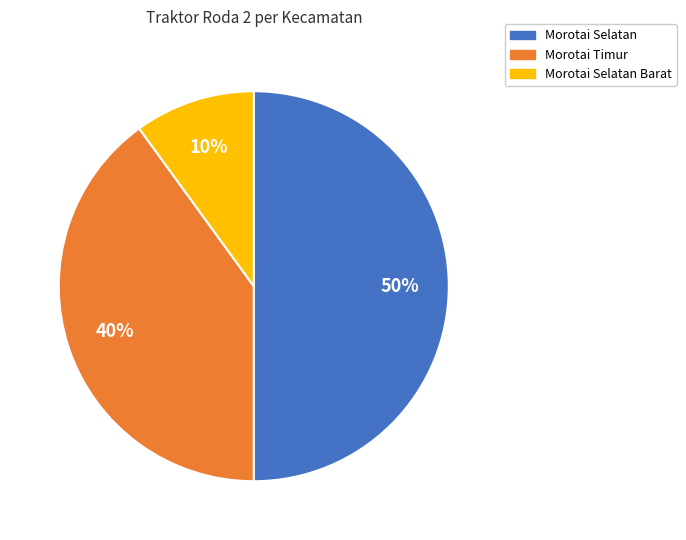

To the nearest percent, what is the difference between the largest and smallest slice percentages?

40%